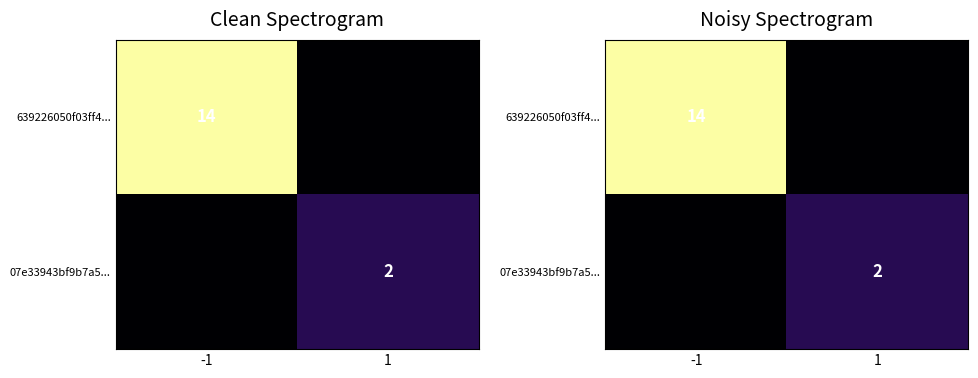

What is the total value across all series at 1?

2